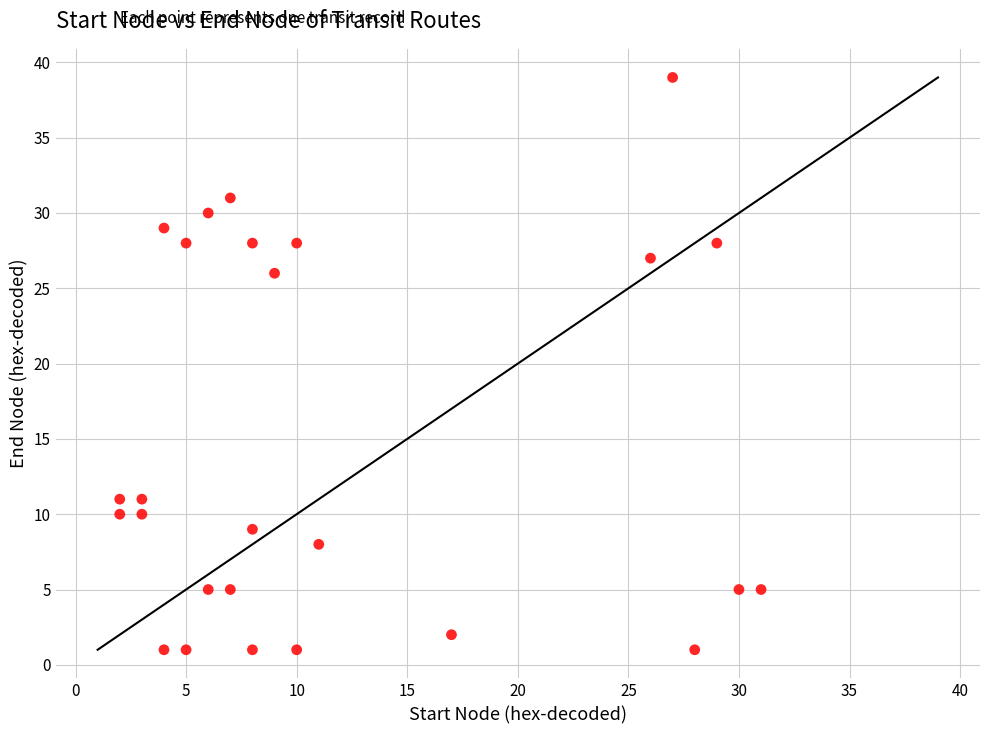

What Y value in the scatter plot is closest to 20?

26